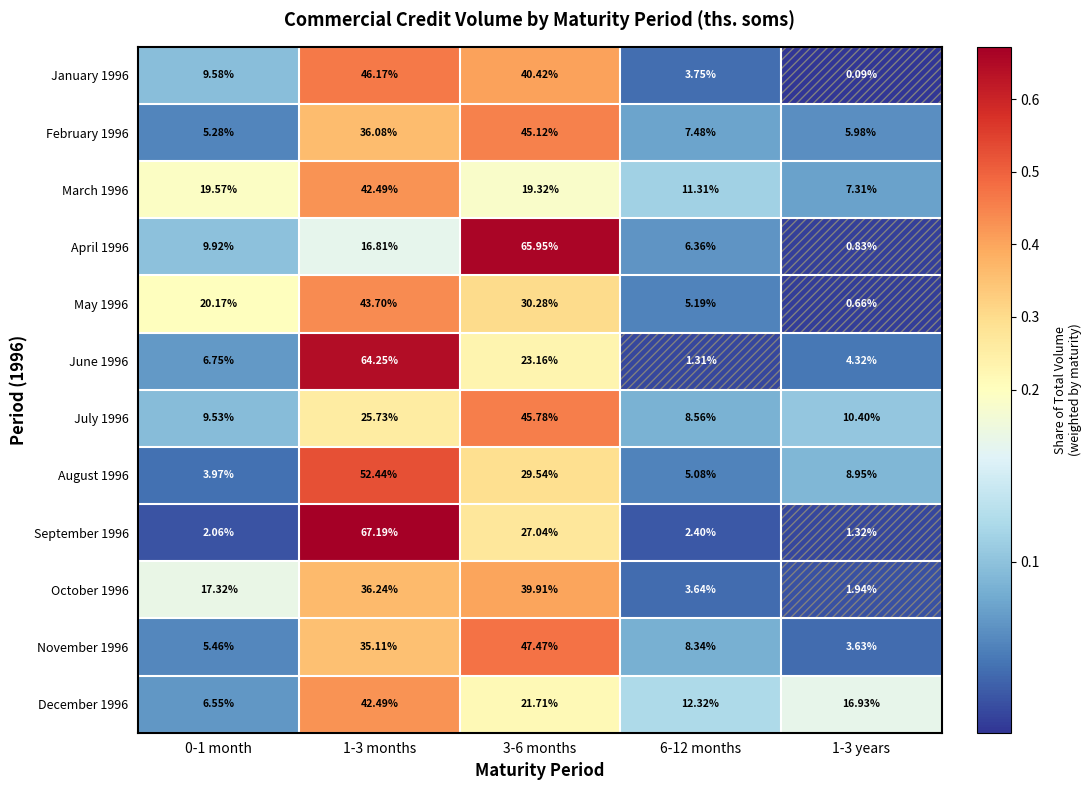

Is the value of December 1996 at 1-3 months greater than the value of July 1996 at 1-3 years?

Yes